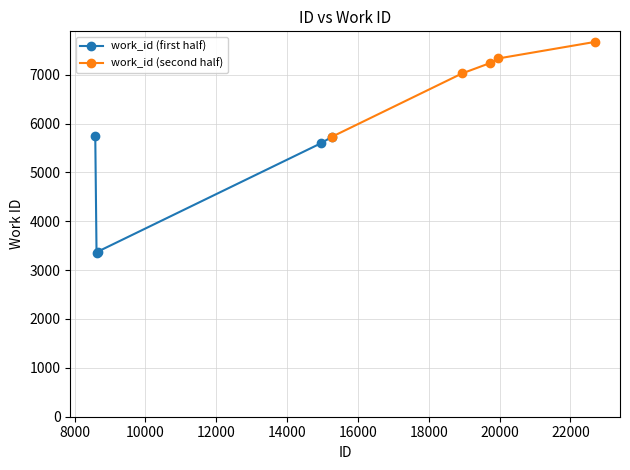

What is the highest value of the work_id (first half) series?

5737